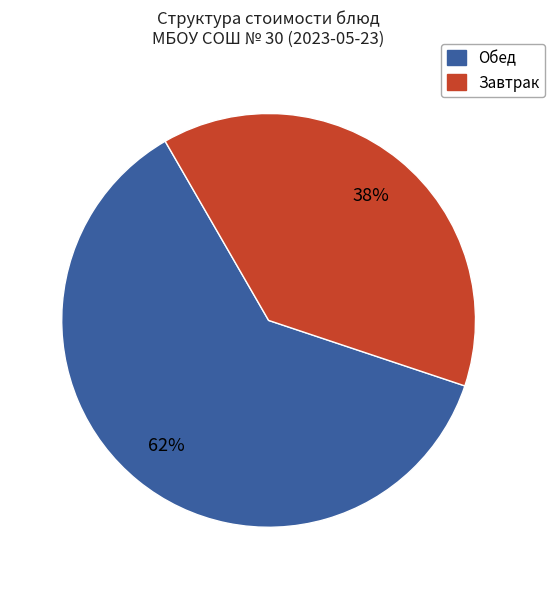

Is there any slice that represents more than half of the pie?

Yes